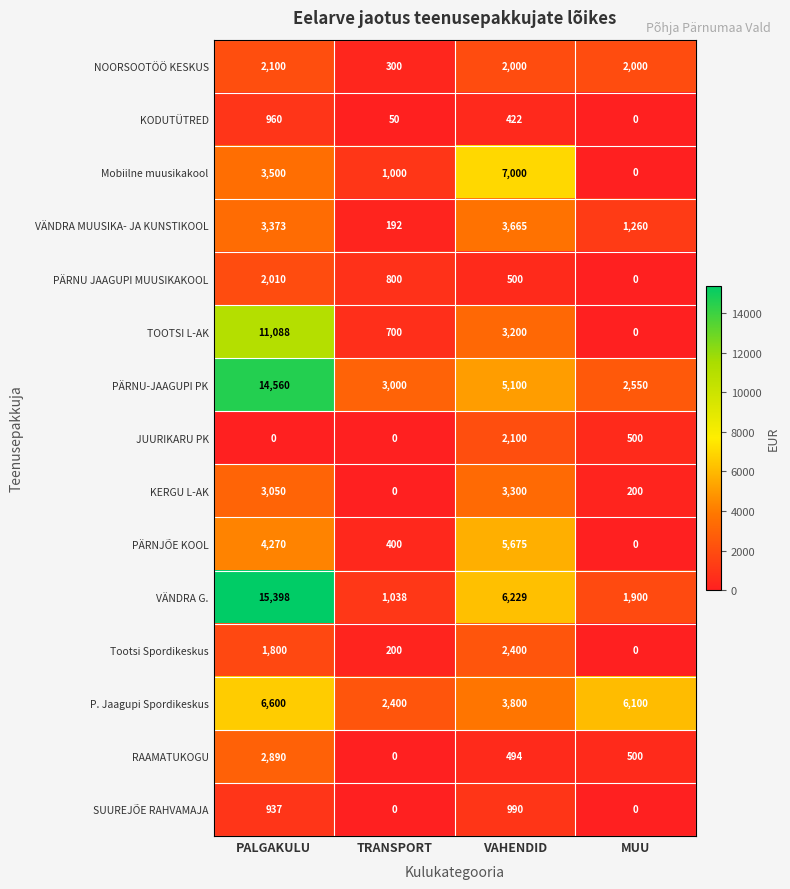

Which label corresponds to the largest value in the chart?

PALGAKULU